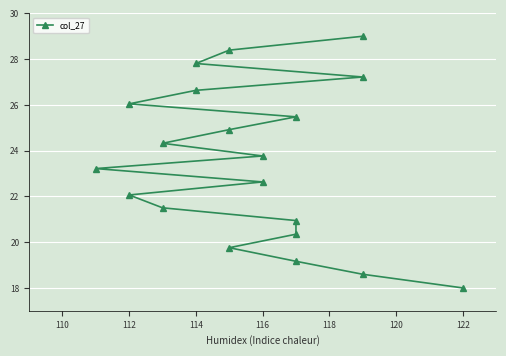

What is the difference between the maximum and minimum values?

11.0